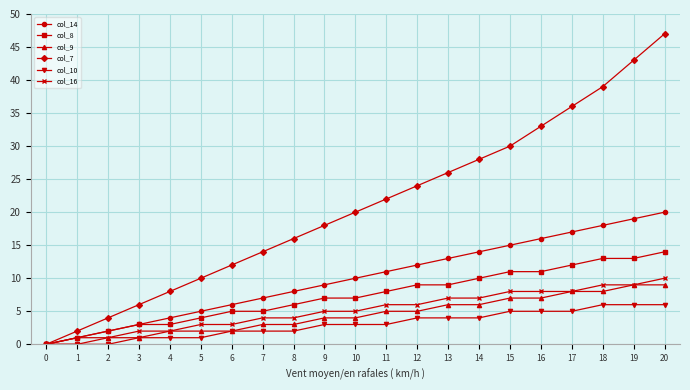

Reading left to right, list all the values displayed in this chart.

col_14: 0	1	2	3	4	5	6	7	8	9	10	11	12	13	14	15	16	17	18	19	20
col_8: 0	1	2	3	3	4	5	5	6	7	7	8	9	9	10	11	11	12	13	13	14
col_9: 0	0	1	1	2	2	2	3	3	4	4	5	5	6	6	7	7	8	8	9	9
col_7: 0	2	4	6	8	10	12	14	16	18	20	22	24	26	28	30	33	36	39	43	47
col_10: 0	0	0	1	1	1	2	2	2	3	3	3	4	4	4	5	5	5	6	6	6
col_16: 0	1	1	2	2	3	3	4	4	5	5	6	6	7	7	8	8	8	9	9	10